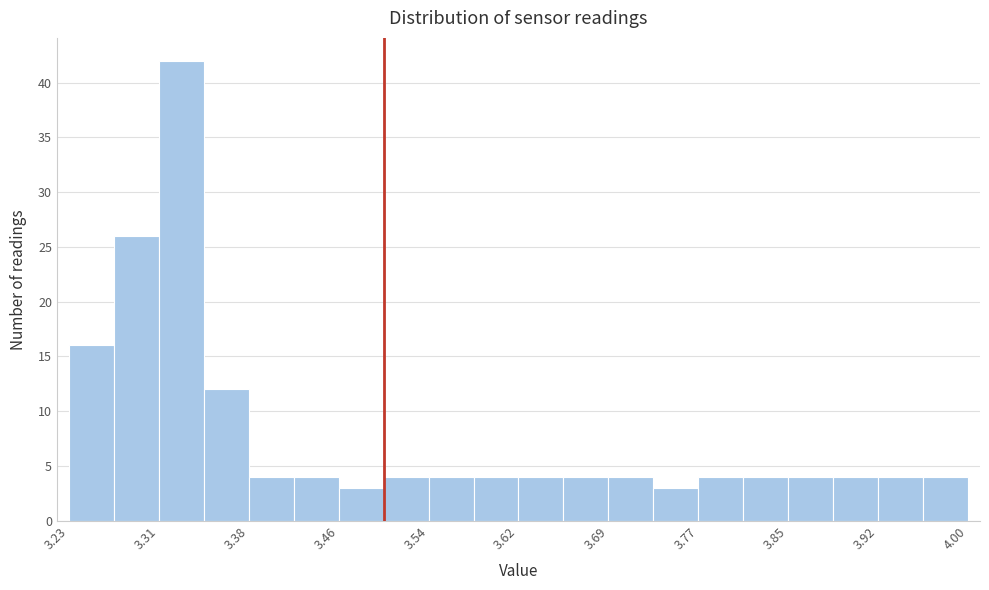

Around what value on the x-axis is the tallest bar? Give the approximate position of its centre, as read against the axis.

3.33